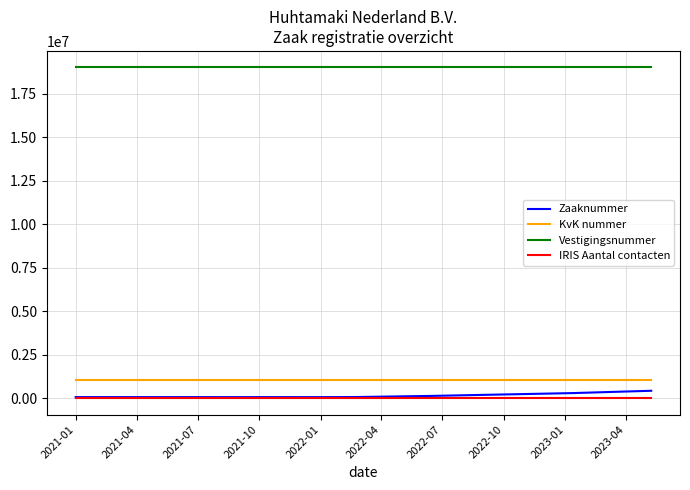

True or false: KvK nummer and Zaaknummer cross at least once.

False